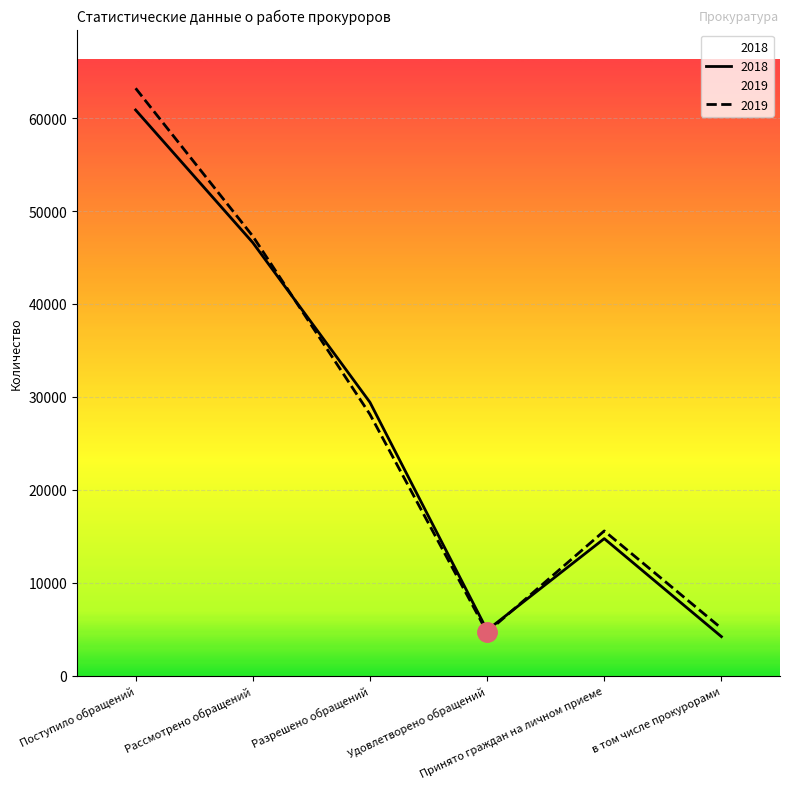

Reading left to right, transcribe all the data shown in this chart.

2018: 60870	46602	29420	4887	14749	4205
2019: 63206	47296	28125	4669	15576	5101